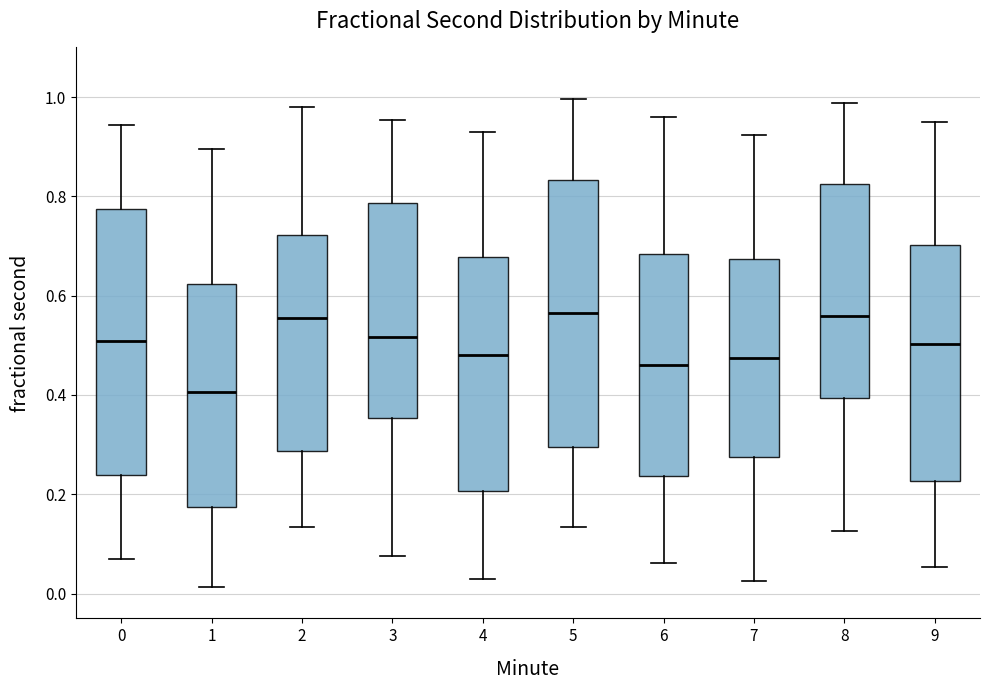

Reading left to right, transcribe this box plot: for each box, give where its median line is, the range the box spans, and where its two whiskers end, as read against the y-axis. The values are not printed on the chart, so give them approximately, as read against the axis.

0: median 0.50, box 0.24 to 0.78, whiskers 0.06 to 0.94
1: median 0.40, box 0.18 to 0.62, whiskers 0.02 to 0.90
2: median 0.56, box 0.28 to 0.72, whiskers 0.14 to 0.98
3: median 0.52, box 0.36 to 0.78, whiskers 0.08 to 0.96
4: median 0.48, box 0.20 to 0.68, whiskers 0.02 to 0.92
5: median 0.56, box 0.30 to 0.84, whiskers 0.14 to 1.00
6: median 0.46, box 0.24 to 0.68, whiskers 0.06 to 0.96
7: median 0.48, box 0.28 to 0.68, whiskers 0.02 to 0.92
8: median 0.56, box 0.40 to 0.82, whiskers 0.12 to 0.98
9: median 0.50, box 0.22 to 0.70, whiskers 0.06 to 0.96